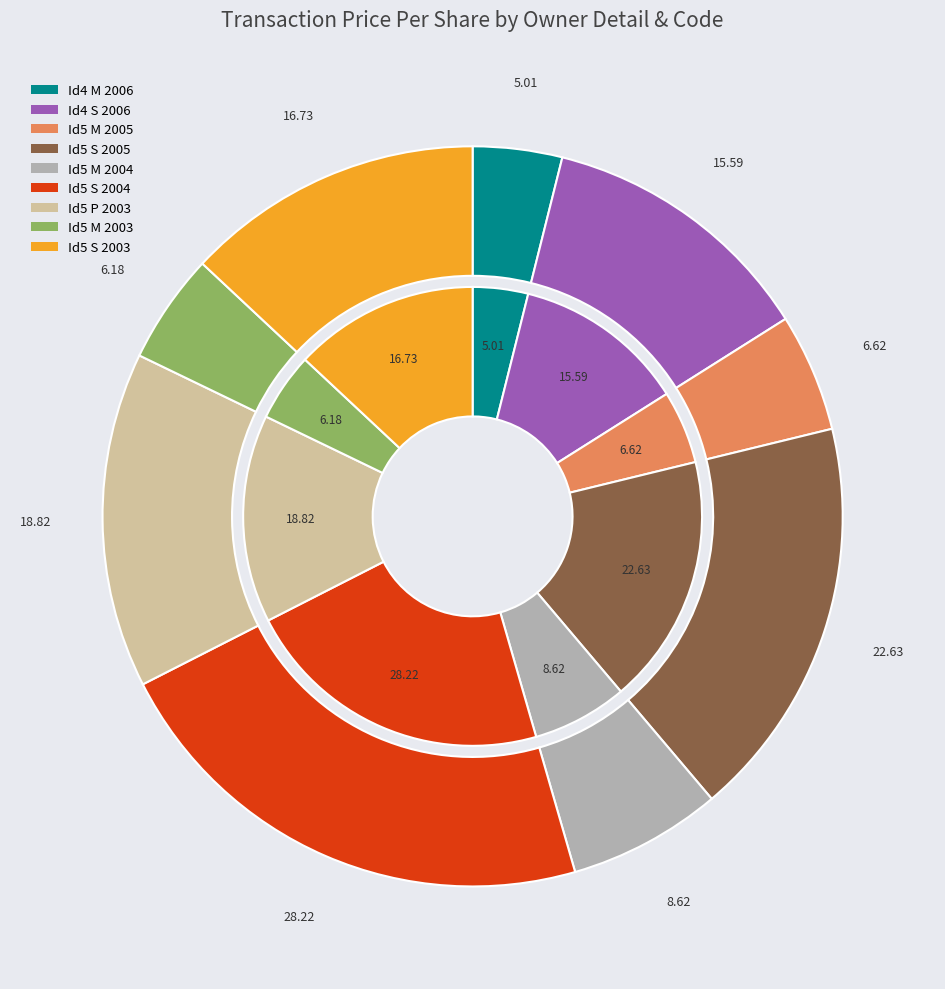

What is the total percentage of rptOwnerDetailsId_5_S_2004 and rptOwnerDetailsId_5_M_2004?

28.7%